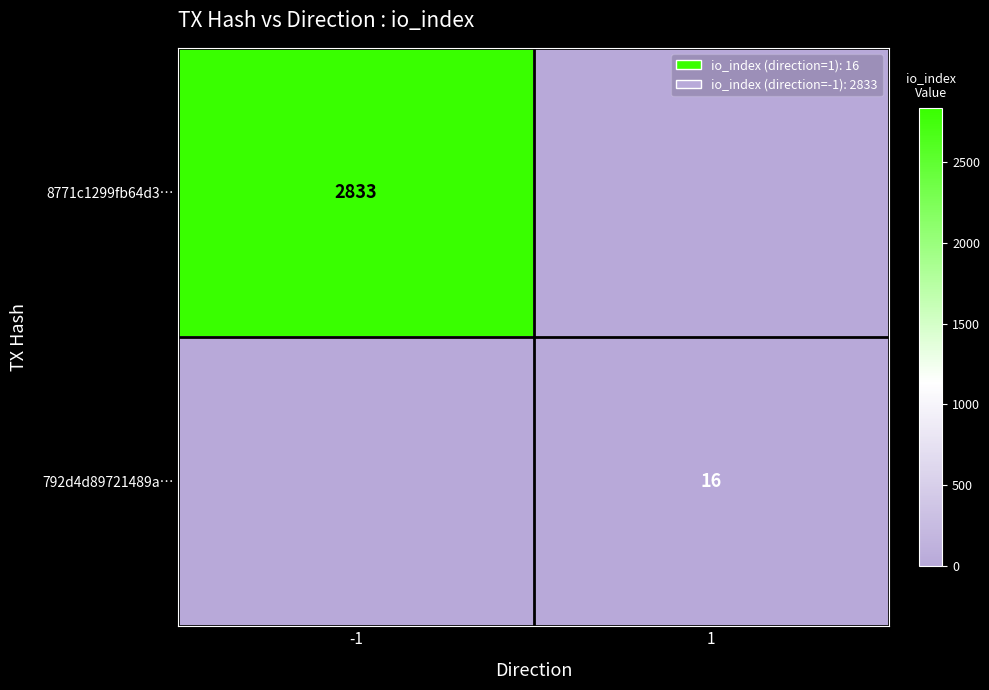

The 792d4d89721489a… series shows 21 at 1. True or false?

False